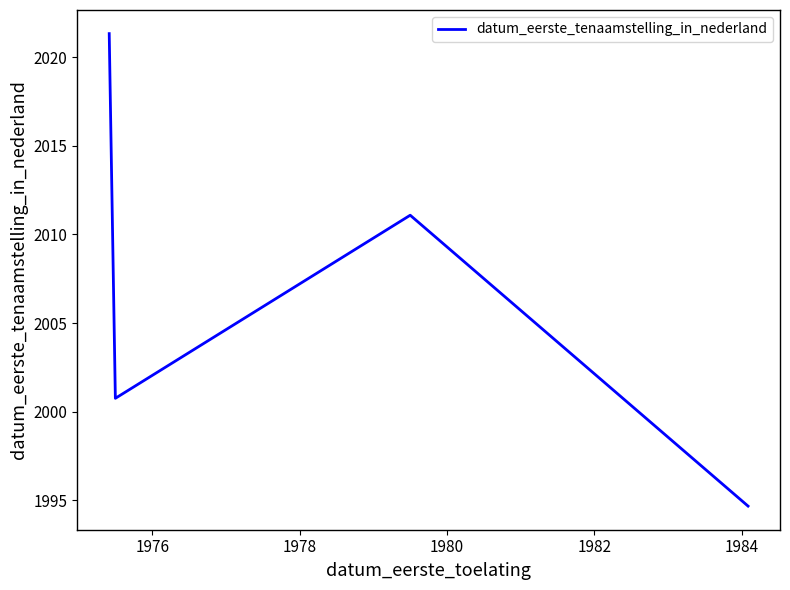

What is the greatest value displayed?

2021.3